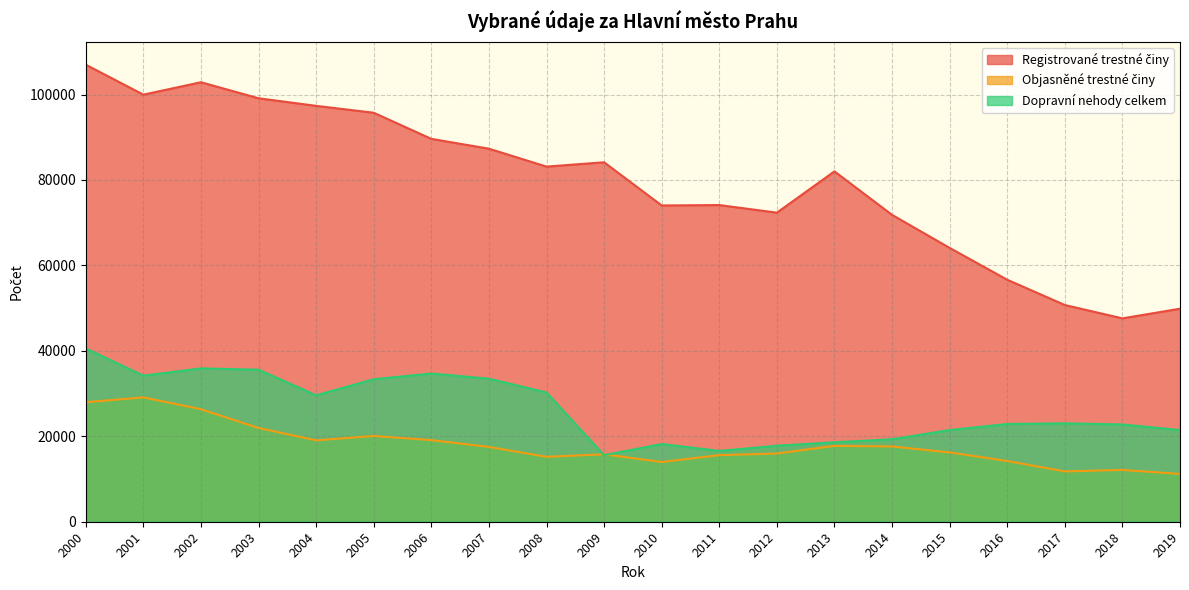

Which category has the lowest value in the Registrované trestné činy series?

2018